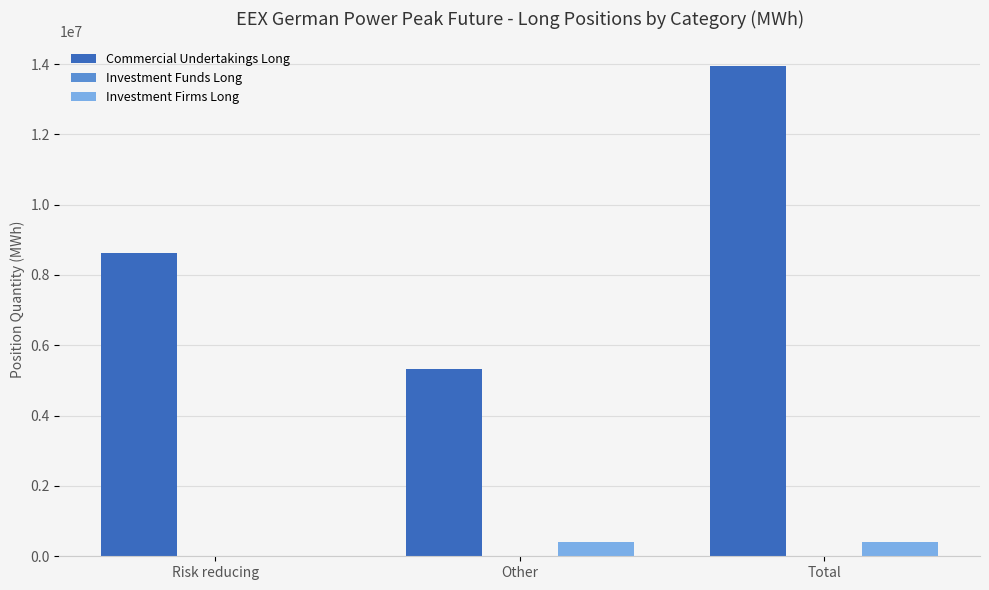

Between Other and Total, which series saw the biggest shift?

Commercial Undertakings Long